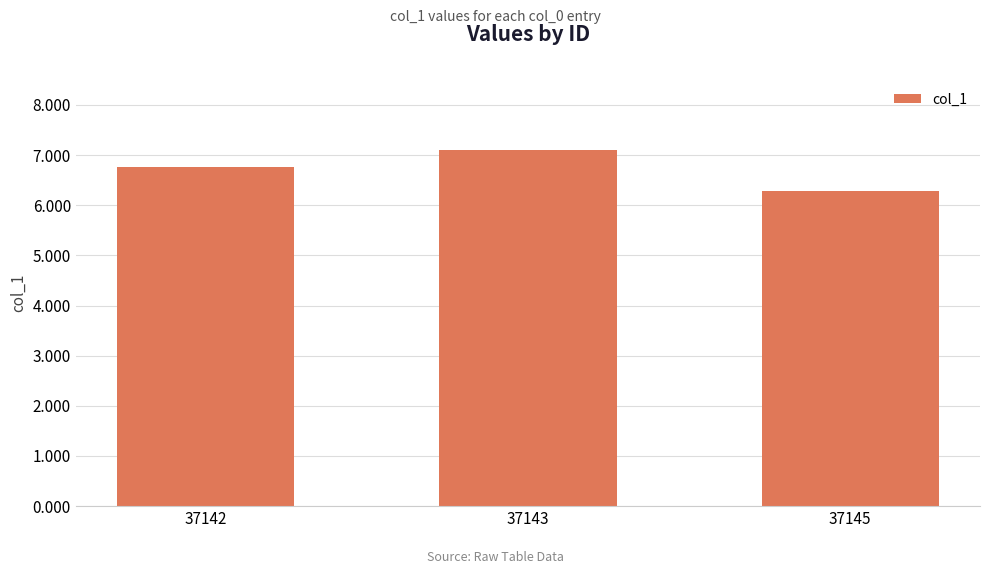

What is the change in value from 37142 to 37143?

+0.3